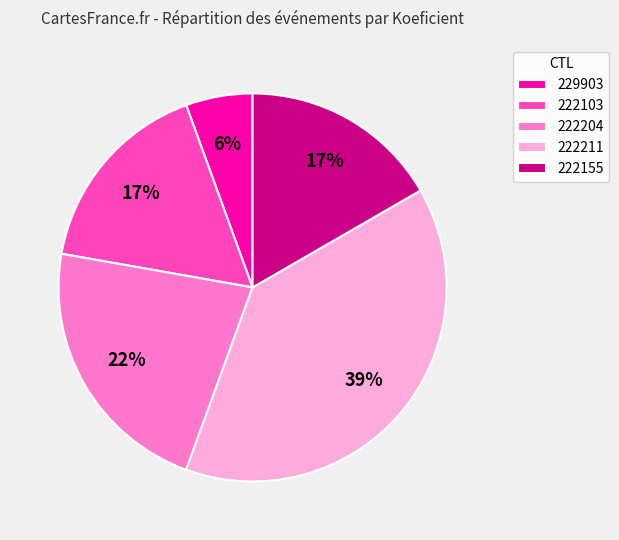

Which has a higher value, 222211 or 222103?

222211